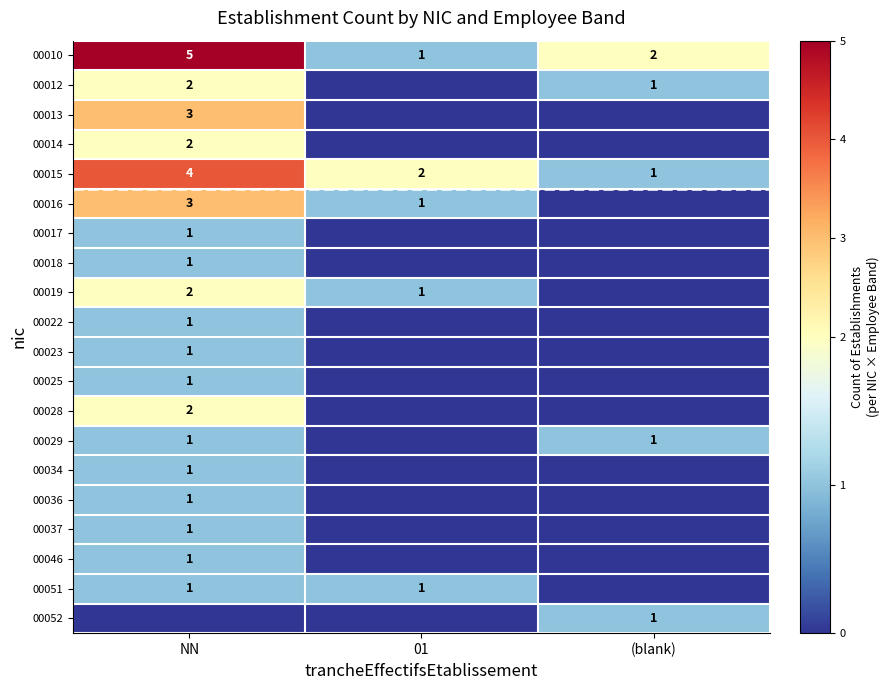

Is it true that 00010 equals 1 at 01?

True